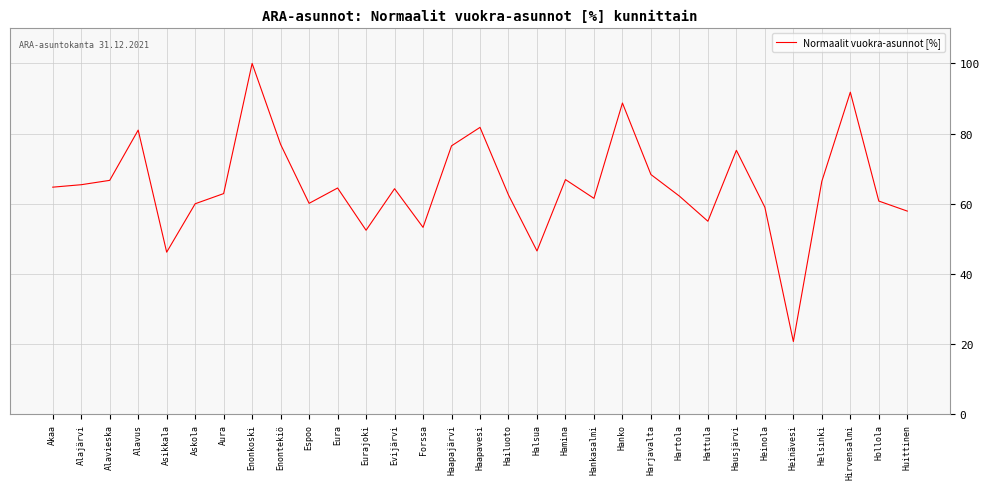

What is the difference between the values at Hirvensalmi and Haapajärvi?

15.3